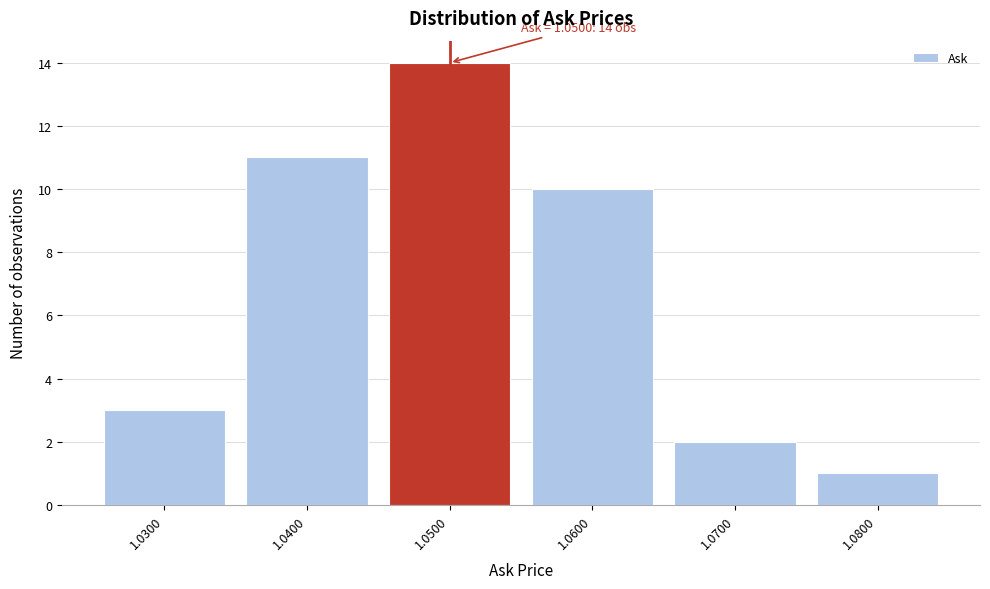

Over which range of the x-axis is the bar tallest?

1.045 to 1.055